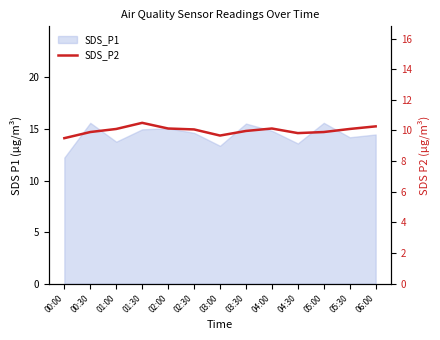

Does the chart display data point markers on the line(s)?

No